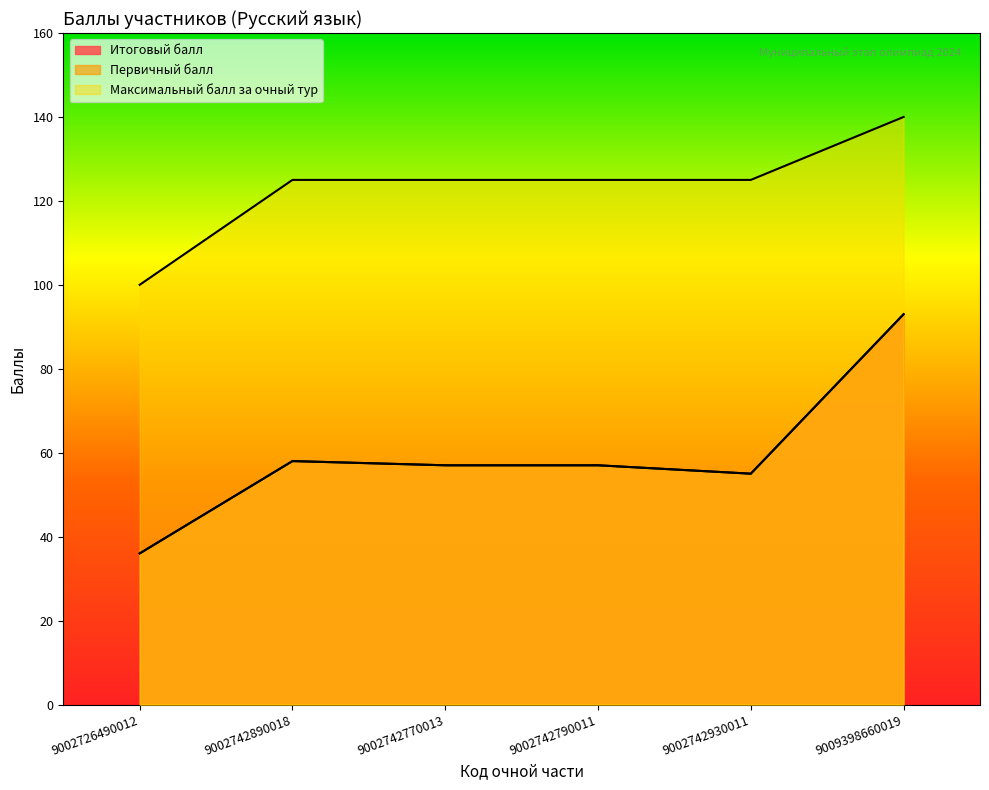

Which category has the highest value in the Итоговый балл series?

9009398660019